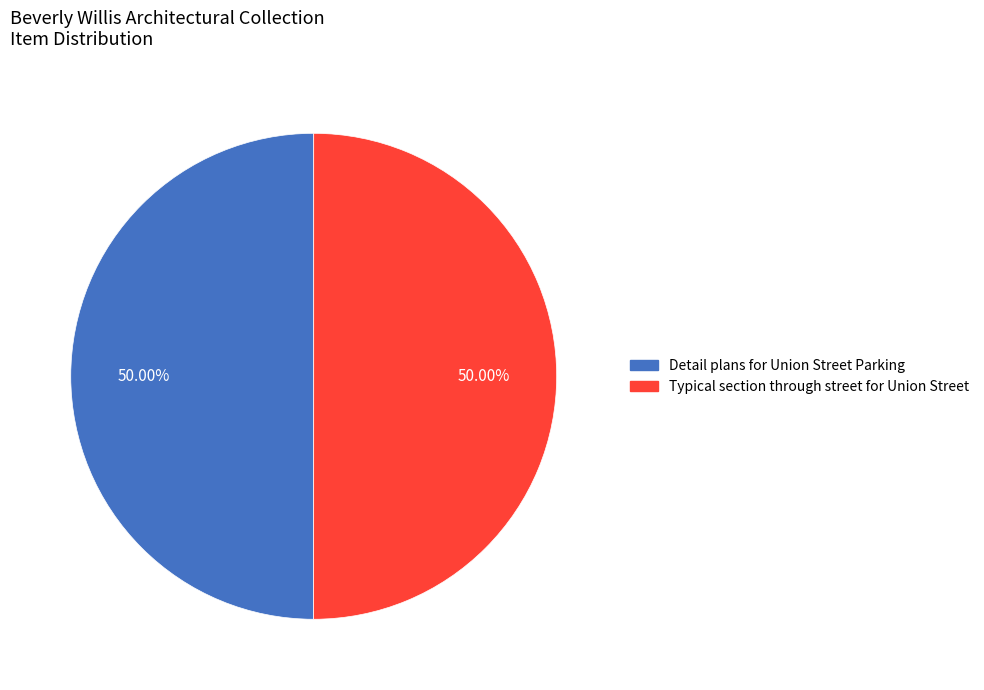

Which slice is the smallest?

Detail plans for Union Street Parking (Ms1992_019_MC20_D05_F11_UnionSt_Dr_008)